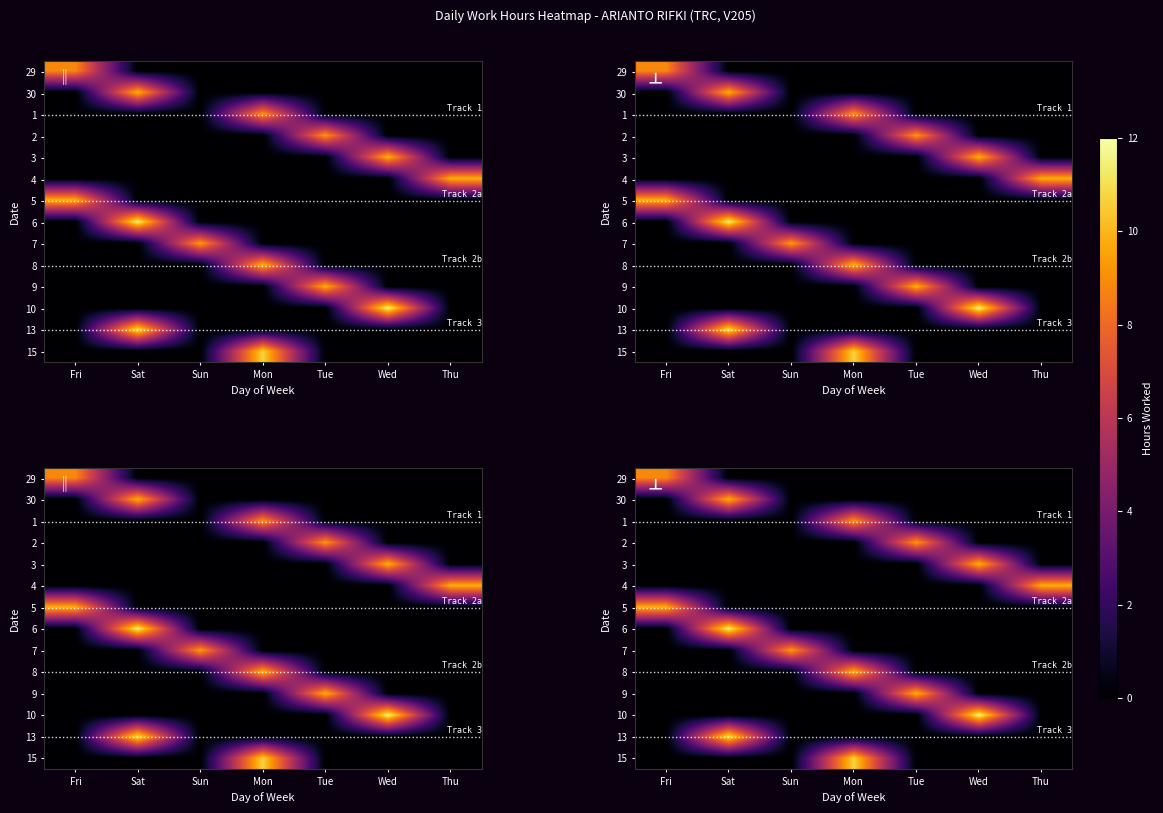

At which label does 9 reach its minimum?

Fri